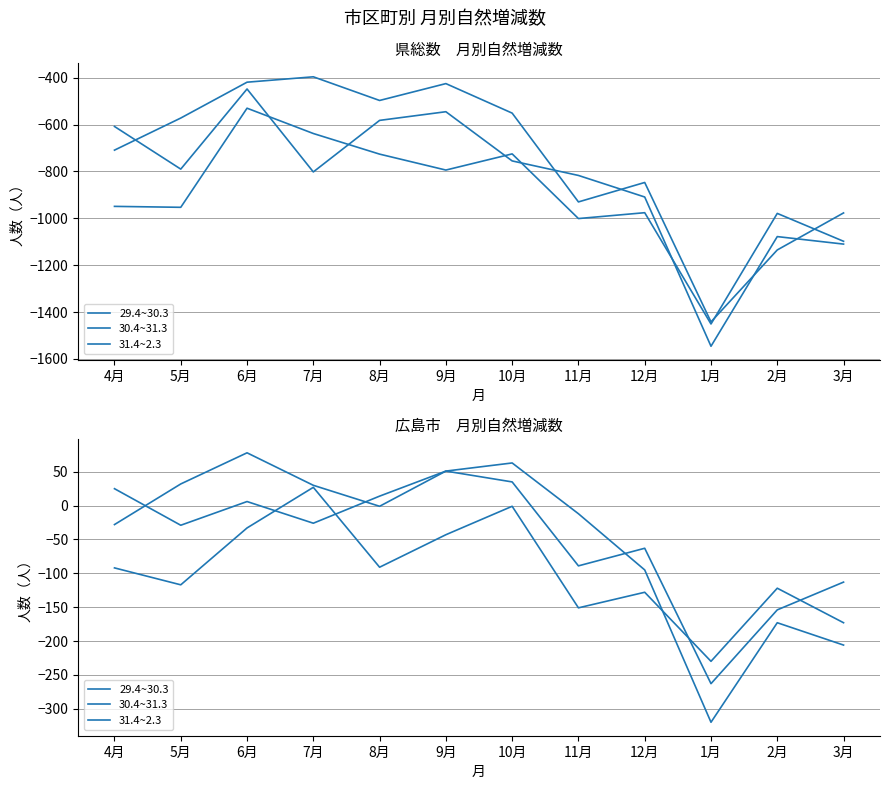

Where is 31.4~2.3 nearest to the value -101?

4月